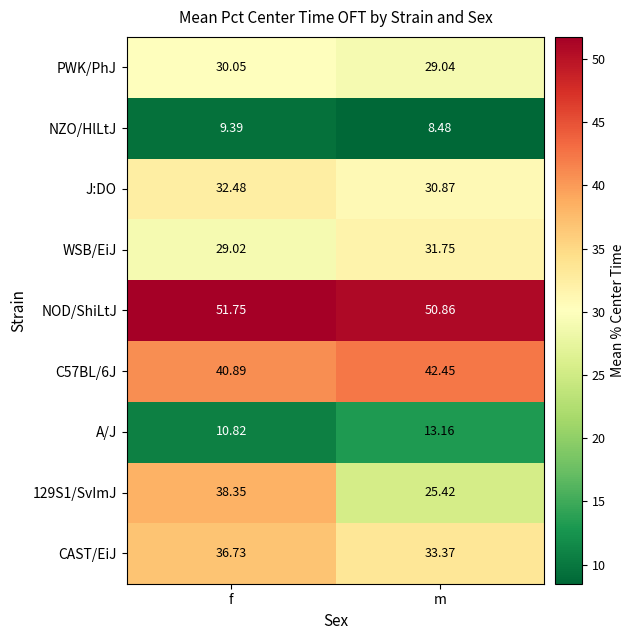

How many categories are shown in the chart?

2